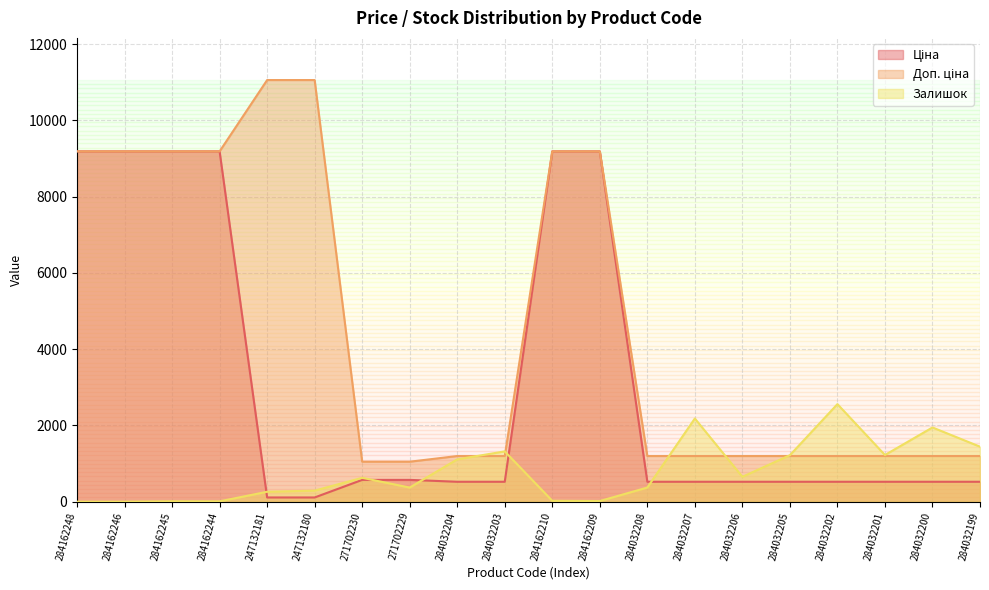

How many lines are shown in the chart?

3